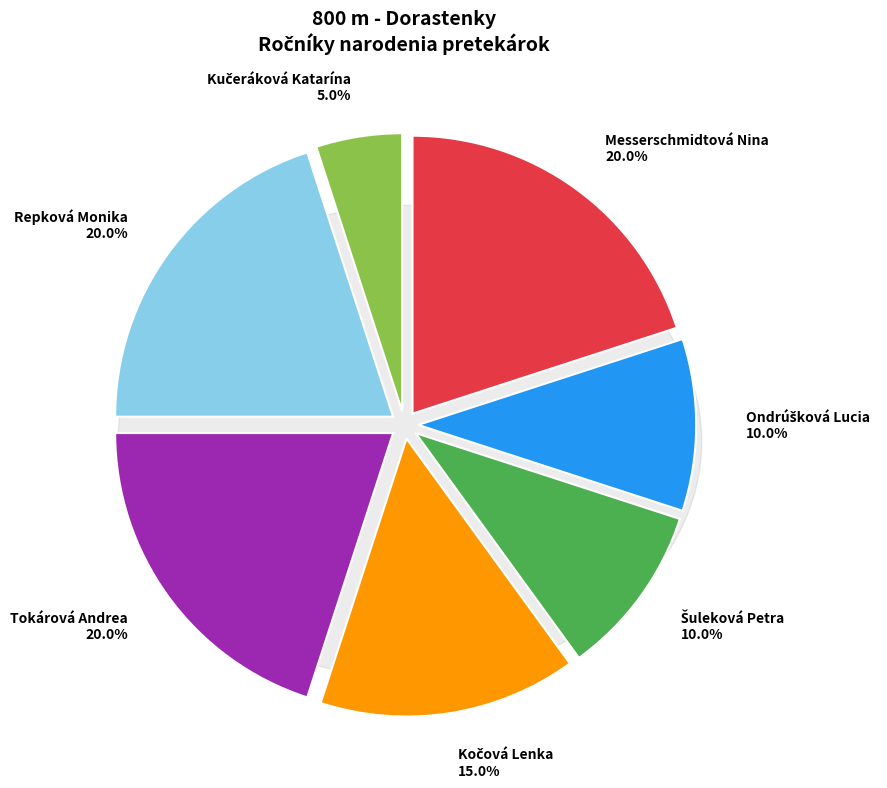

Is it true that Šuleková Petra is 10% of the pie?

True